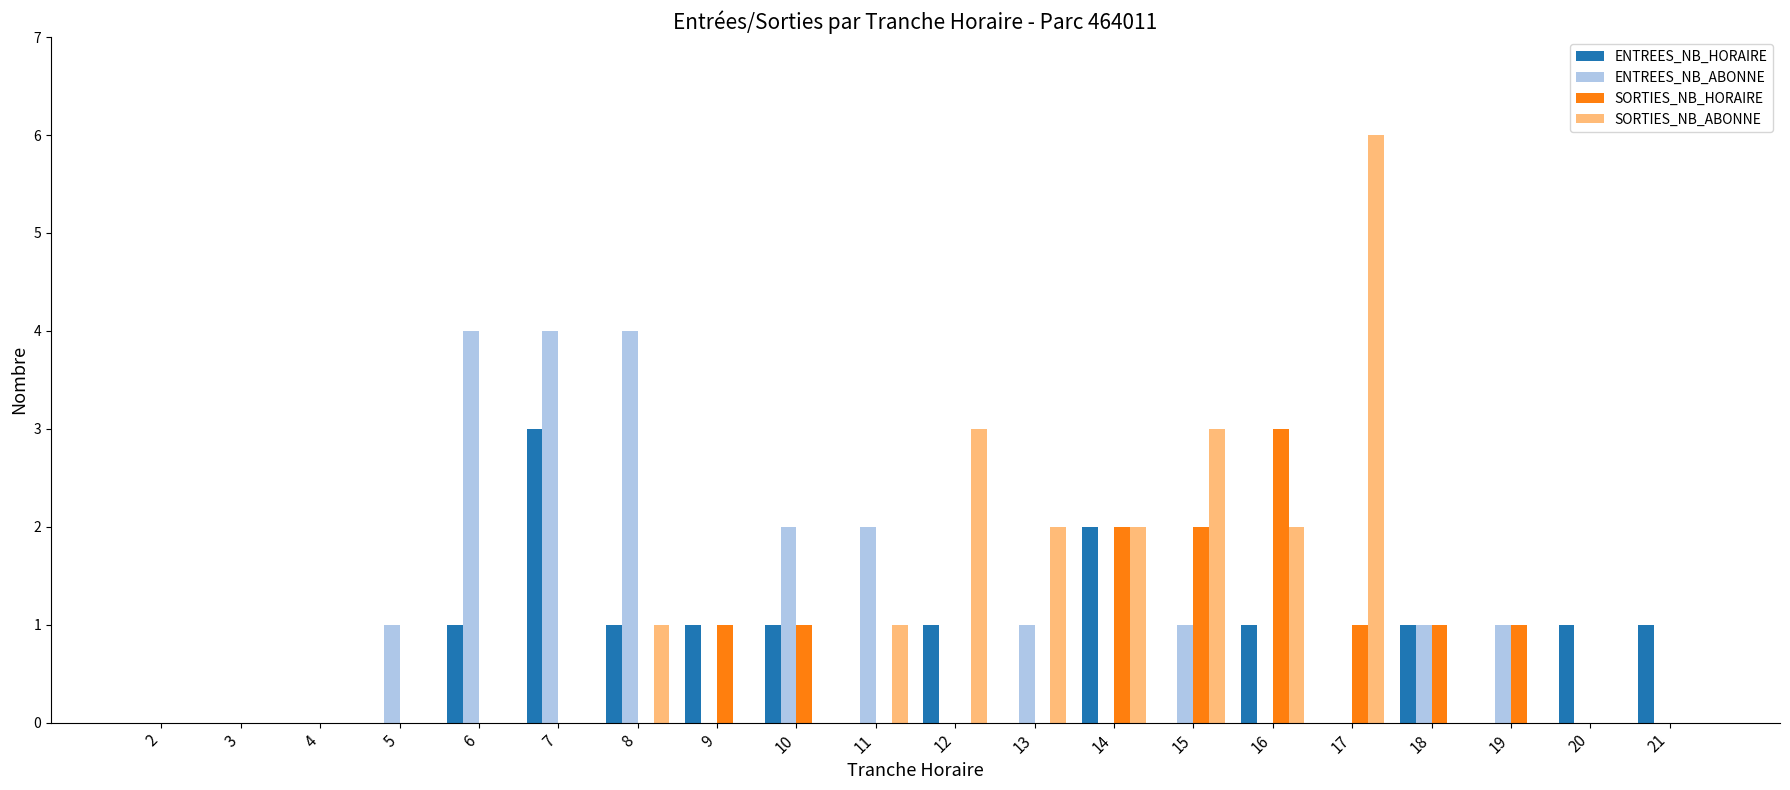

What is the total value across all series at 12?

4